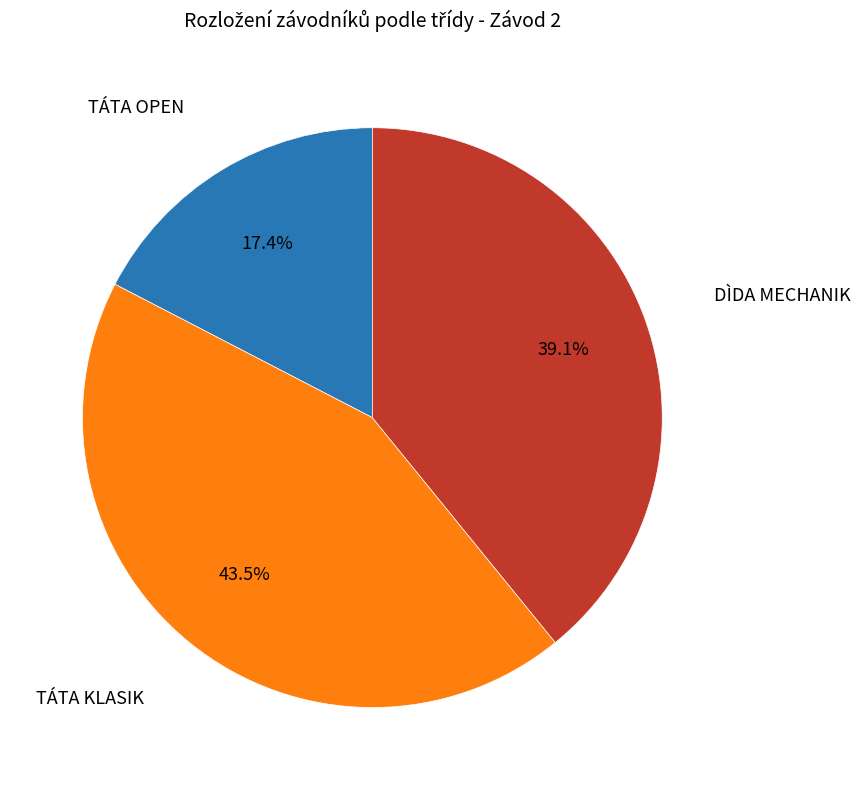

Is there a majority slice in this chart?

No